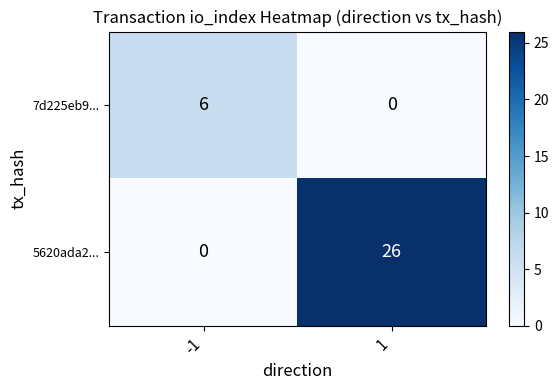

Read the 7d225eb9... value at -1.

6